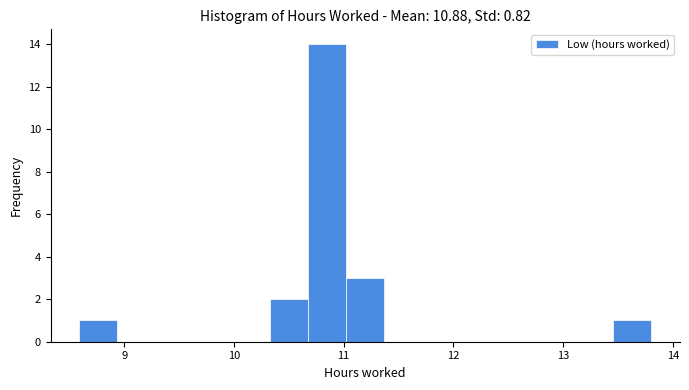

Read against the x-axis, roughly where is the centre of the tallest bar?

10.8